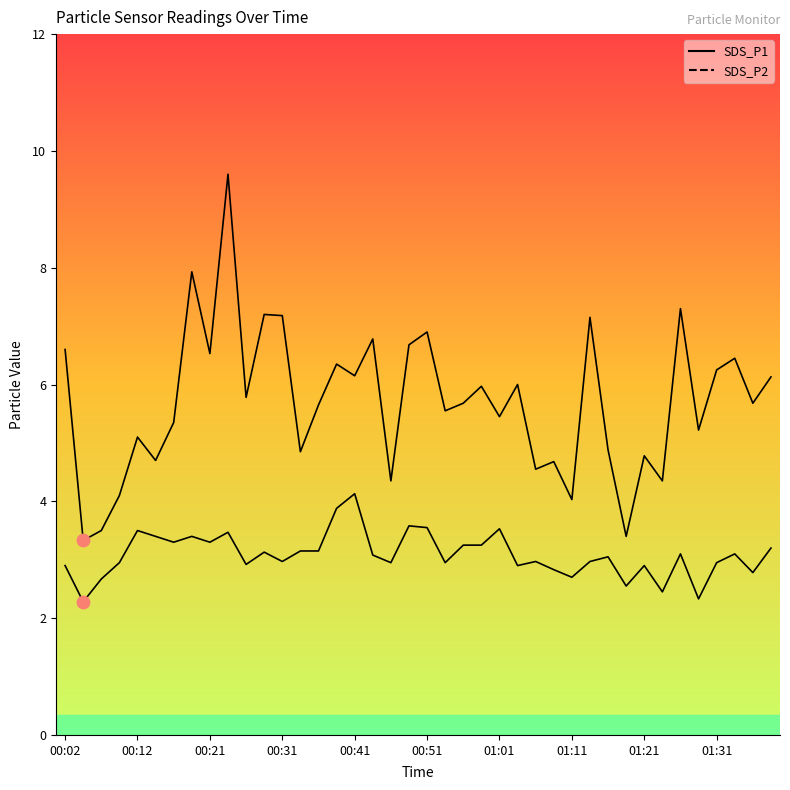

What are all the series names shown in the legend?

SDS_P1 line, SDS_P2 line